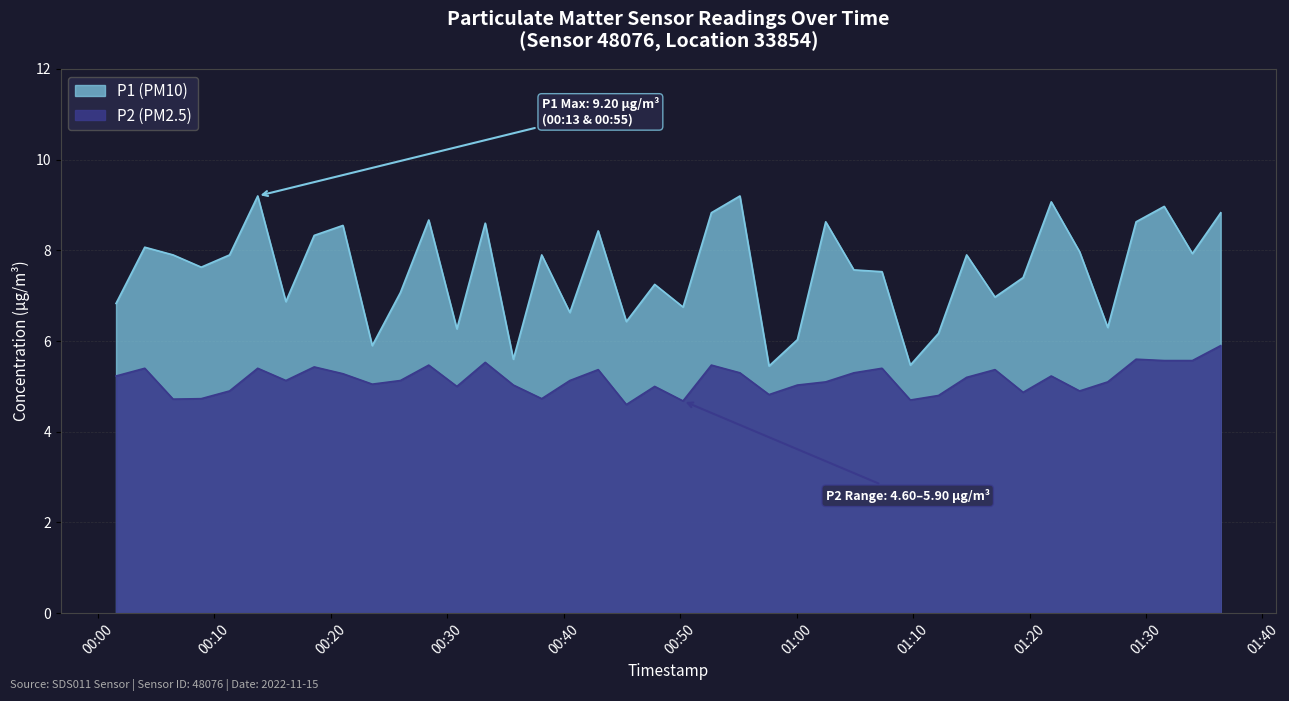

Which series has the largest total across all categories?

P1 (PM10)